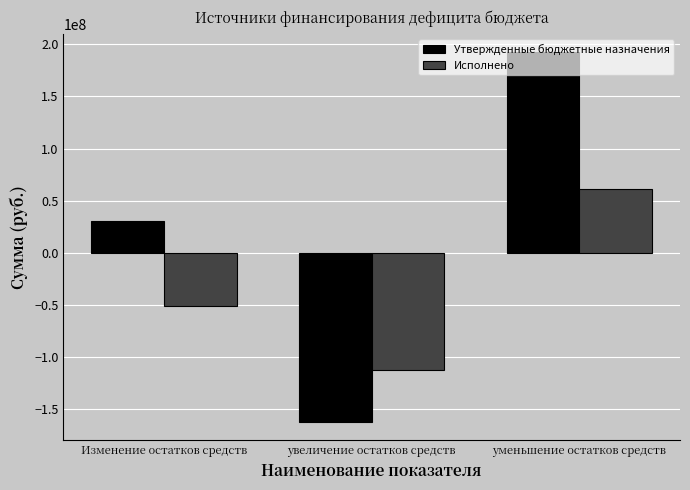

At which category is the sum across all series the highest?

уменьшение остатков средств